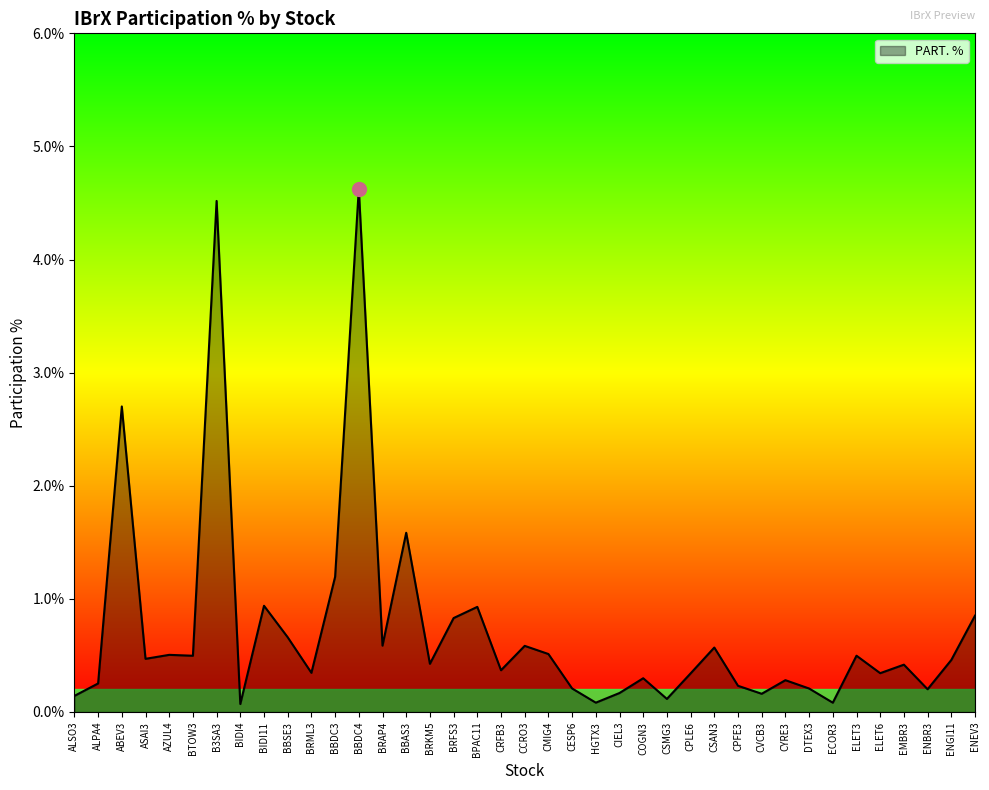

Count the number of categories in the chart.

39